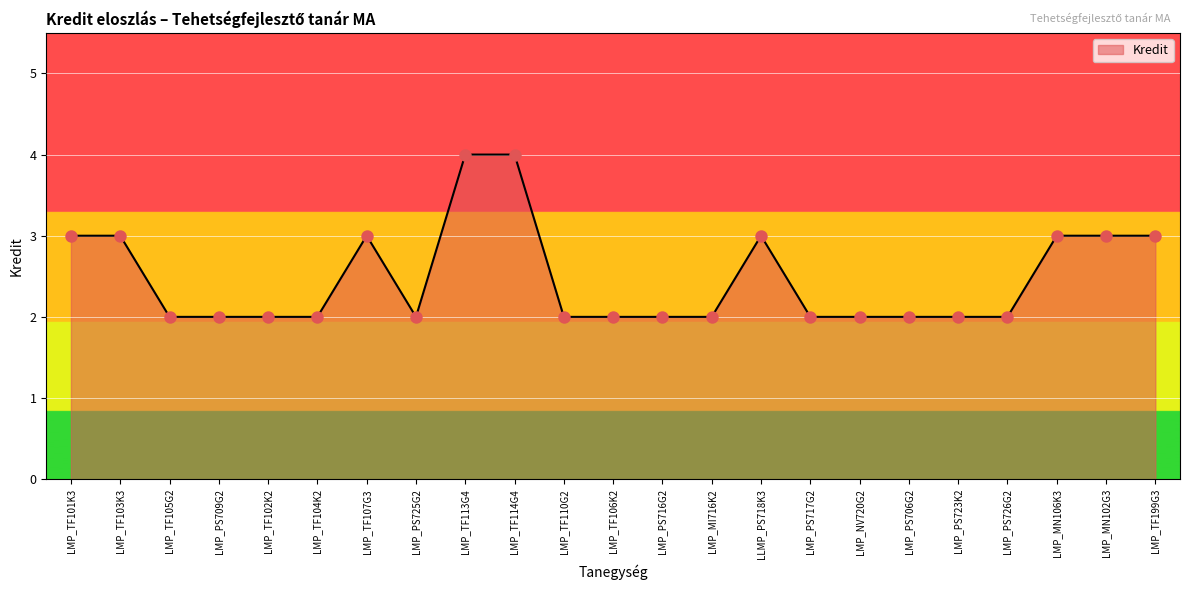

Approximately how many times larger is the value at LMP_PS706G2 compared to LMP_PS723K2?

1.0